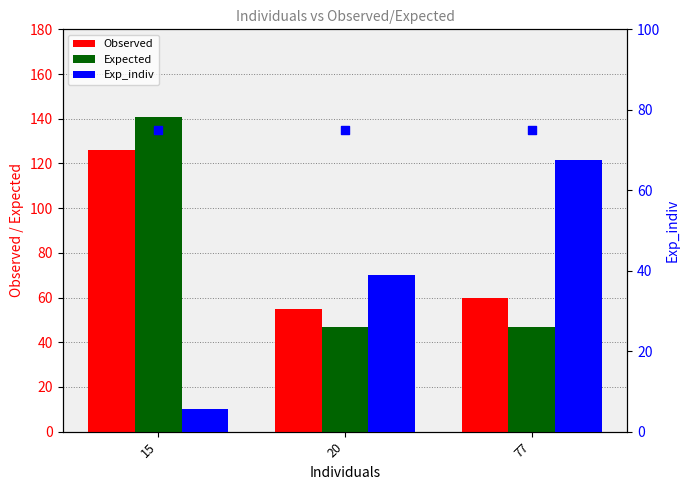

Which series has the largest total across all categories?

Observed